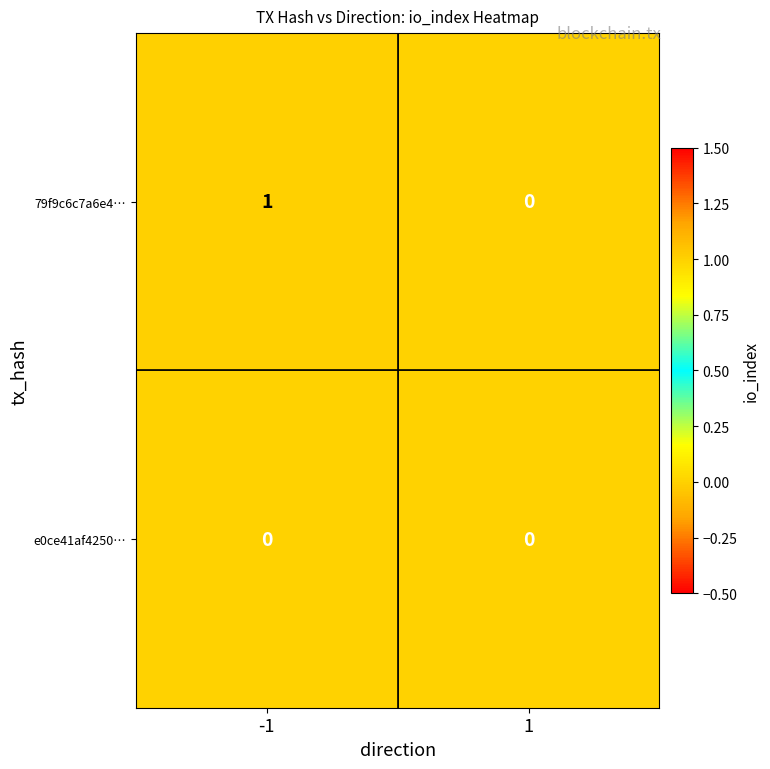

Which series has the widest spread of values?

79f9c6c7a6e4…